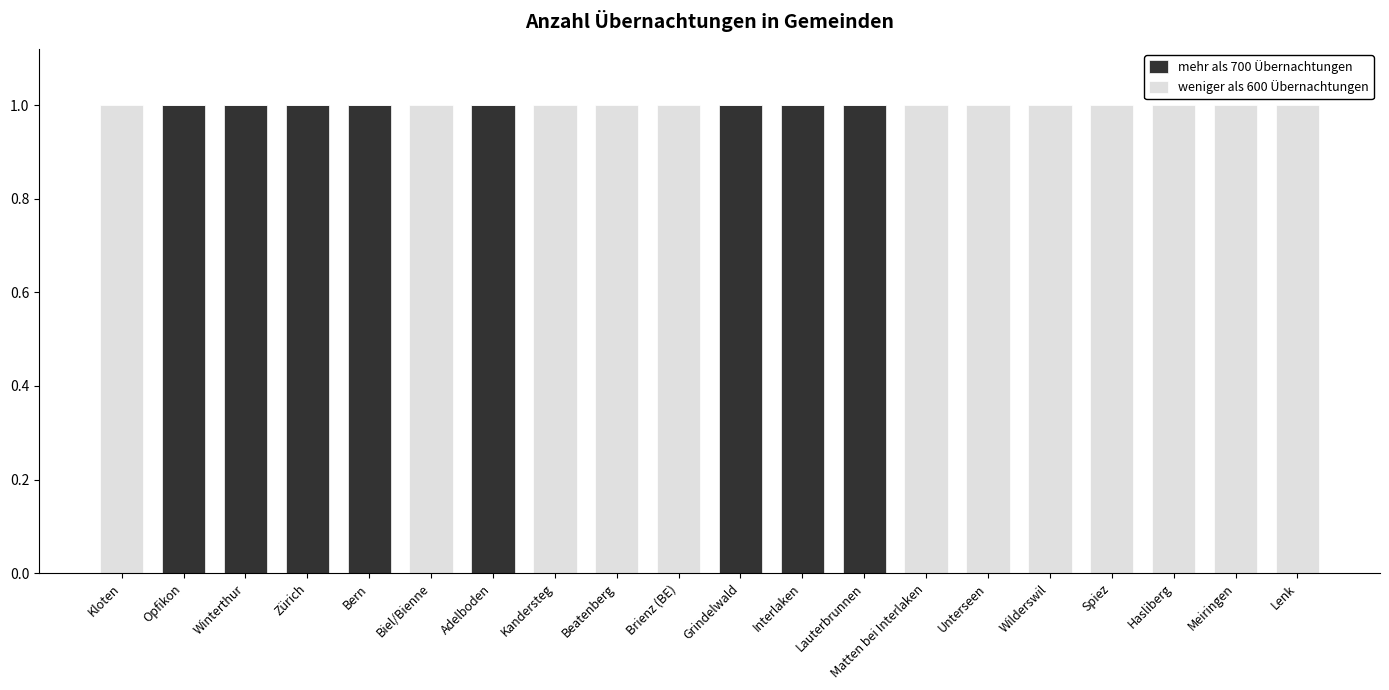

The mehr als 700 Übernachtungen series shows 1 at Matten bei Interlaken. True or false?

False